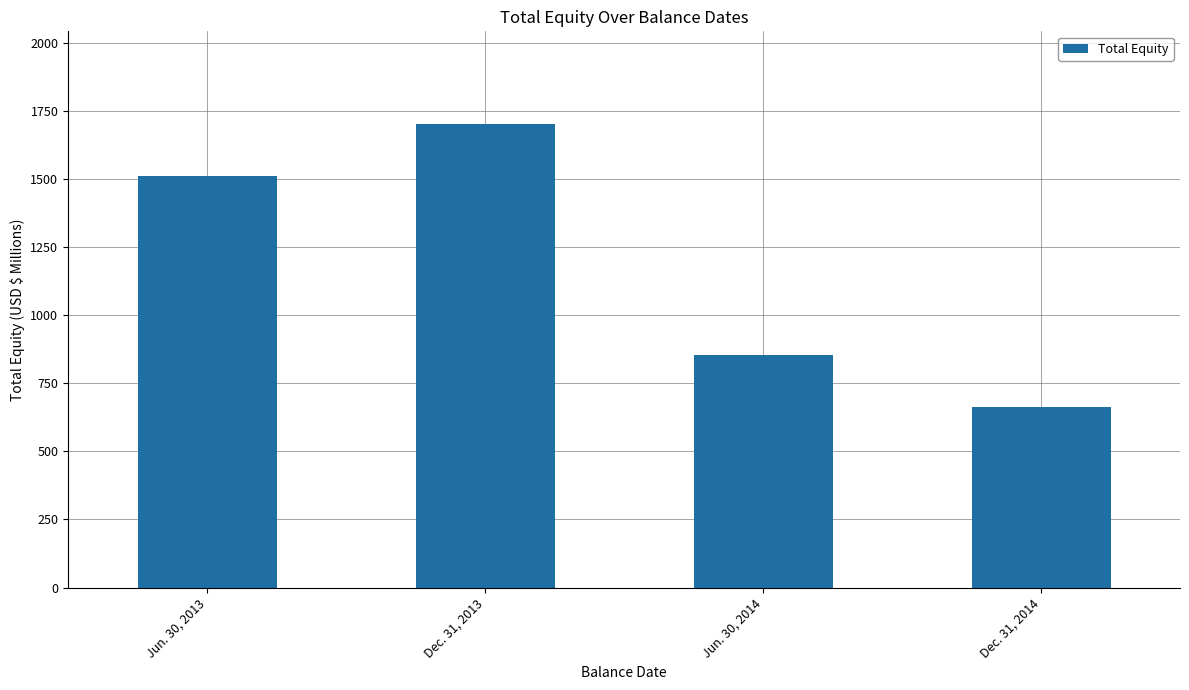

How many distinct data groups are displayed?

1